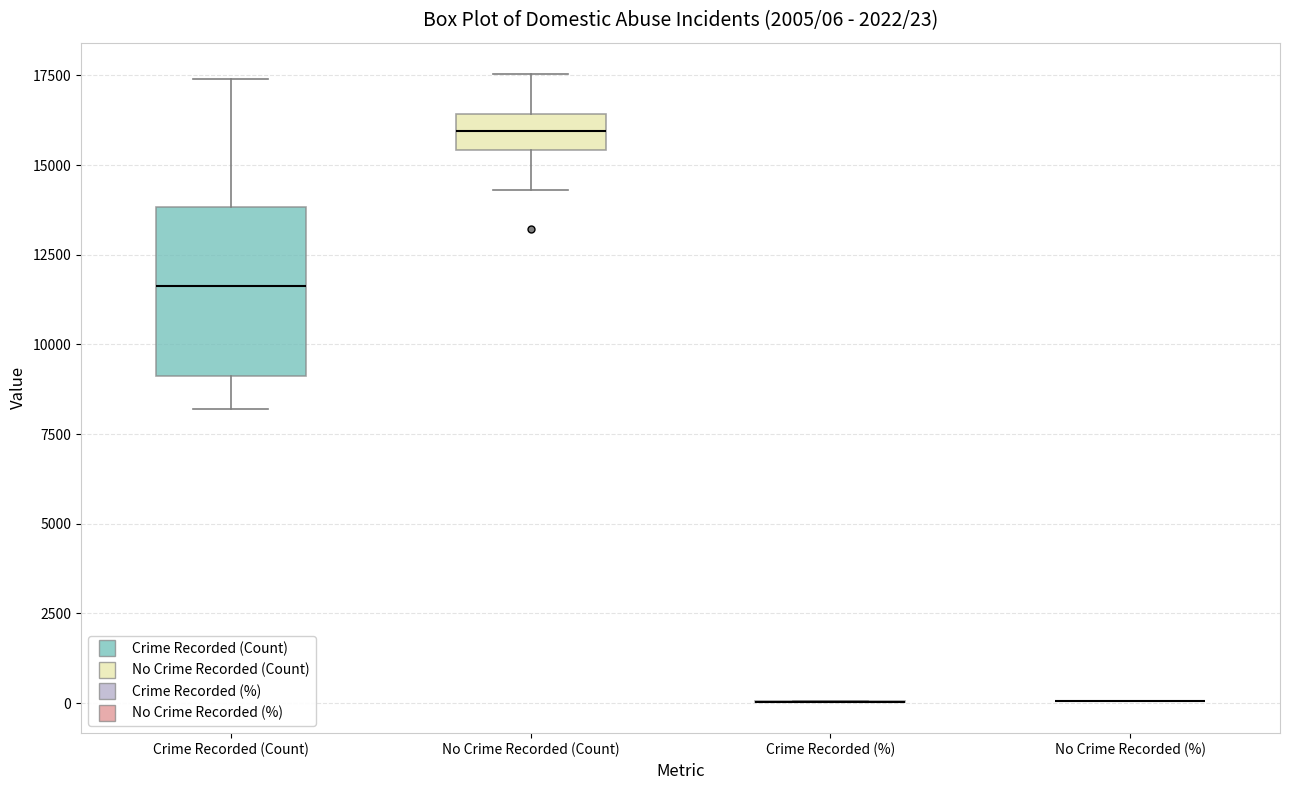

Comparing the boxes themselves (not the whiskers), which one is the tallest?

Crime Recorded (Count)